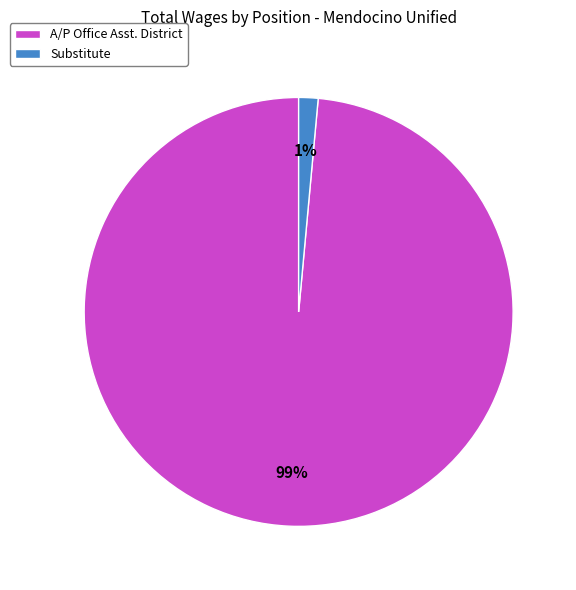

Is there any slice that represents more than half of the pie?

Yes